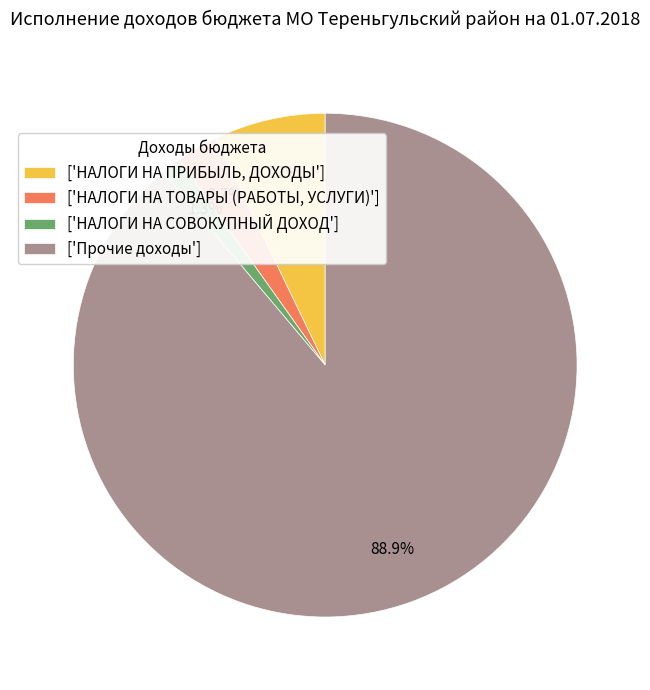

What is the largest slice in the pie chart?

['Прочие доходы']